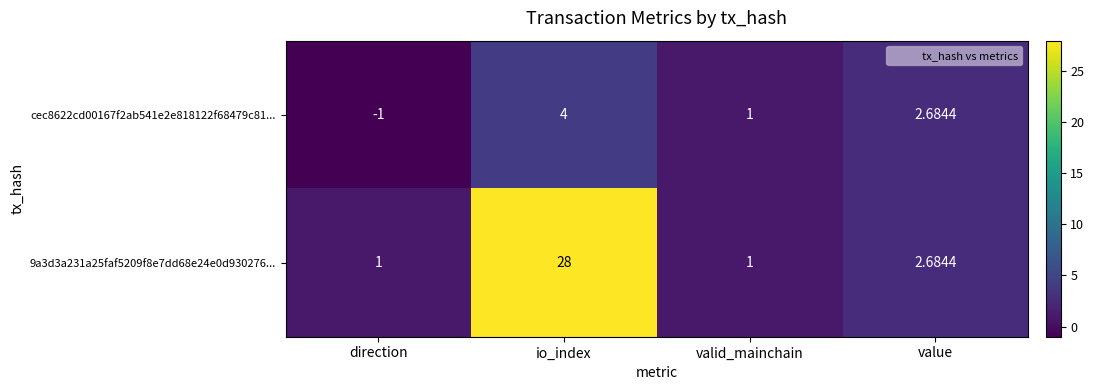

Which label corresponds to the largest value in the chart?

io_index